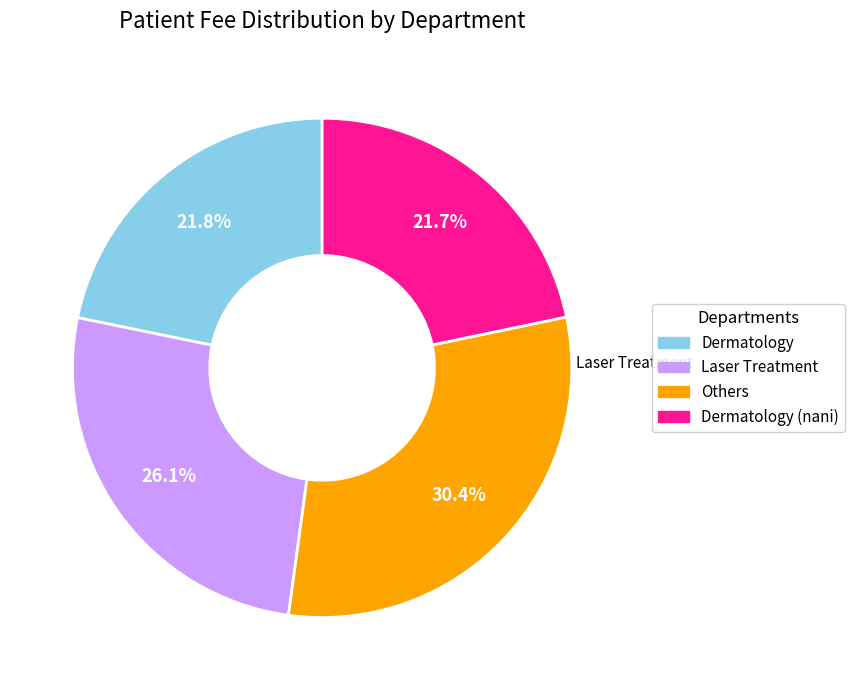

Does Dermatology account for over 50% of the chart?

No